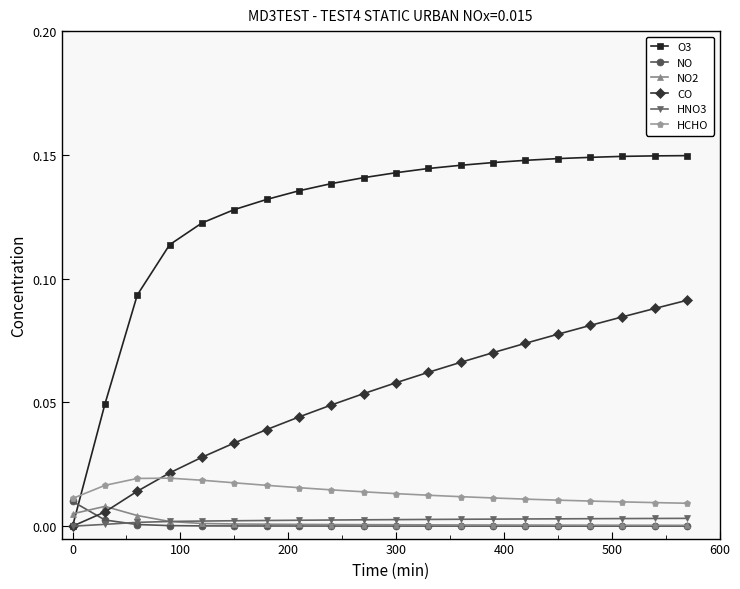

After their last crossing, which series has the higher values: O3 or HCHO?

O3